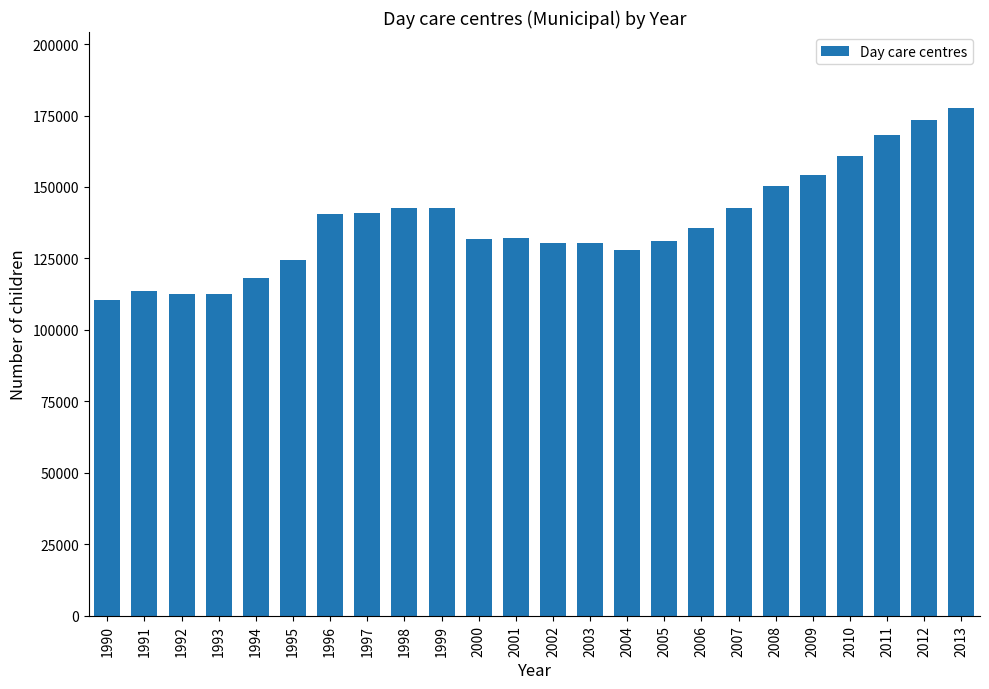

What is the change in value from 1990 to 2003?

+19982